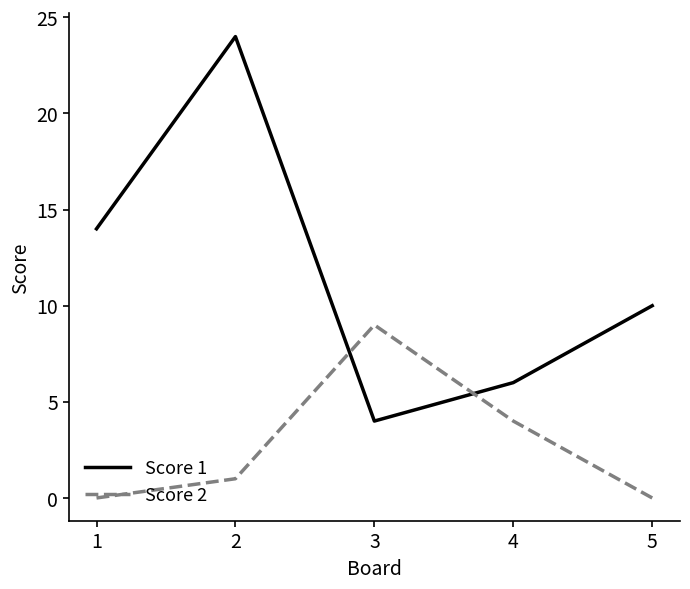

Which category has the highest value in the Score 2 series?

3